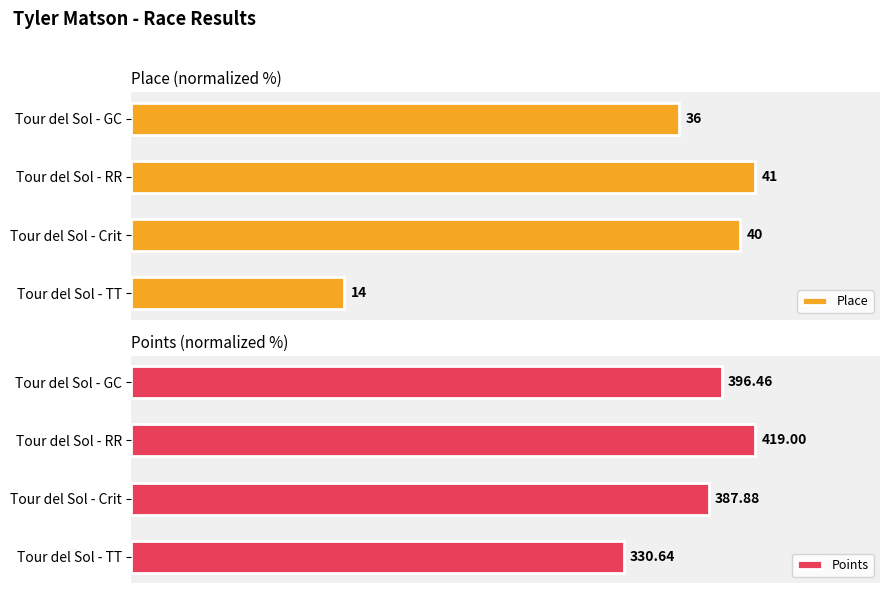

Is the value of Points at Tour del Sol - GC greater than the value of Place at Tour del Sol - GC?

Yes